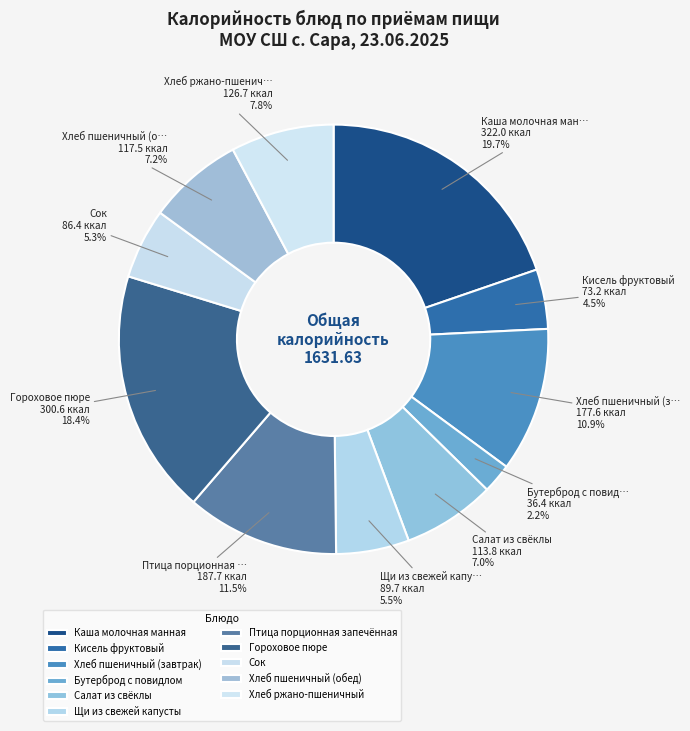

Which slice is the smallest?

Бутерброд с повидлом